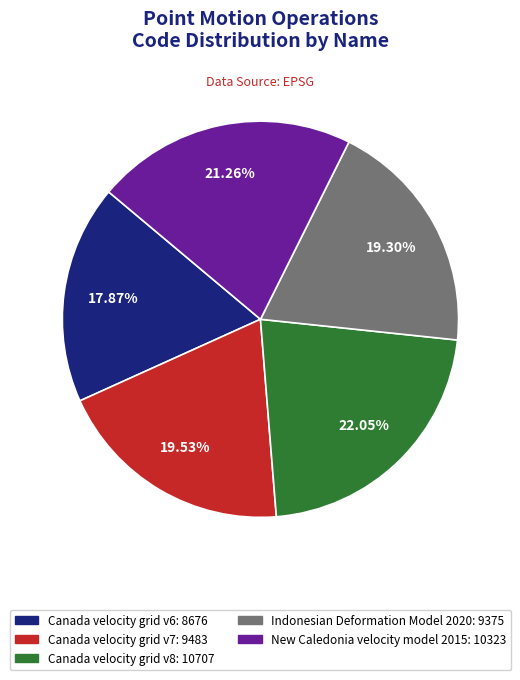

True or false: Indonesian Deformation Model 2020 accounts for 13% of the total.

False